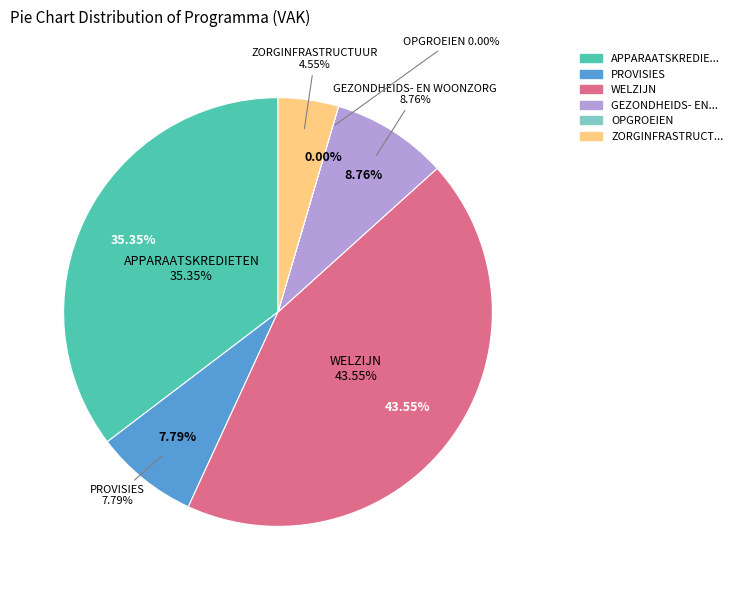

Between ZORGINFRASTRUCTUUR and GEZONDHEIDS- EN WOONZORG, which is larger?

GEZONDHEIDS- EN WOONZORG